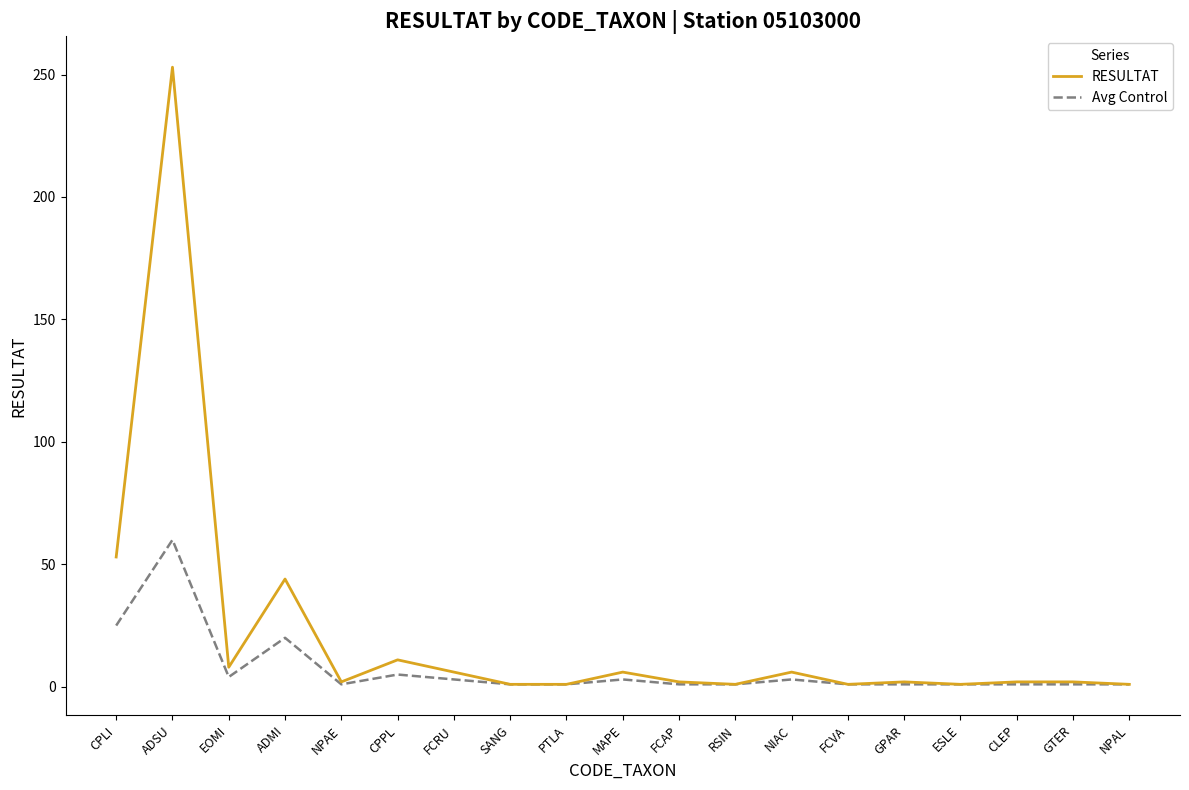

At which label does RESULTAT reach its peak?

ADSU